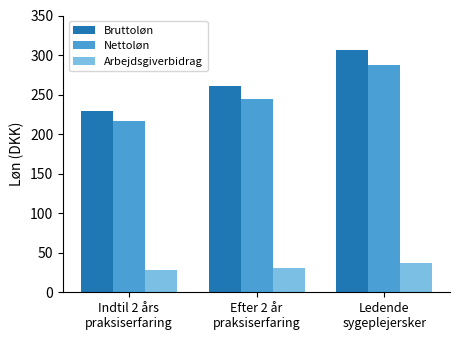

Rank the categories by Bruttoløn value from highest to lowest.

Ledende
sygeplejersker, Efter 2 år
praksiserfaring, Indtil 2 års
praksiserfaring